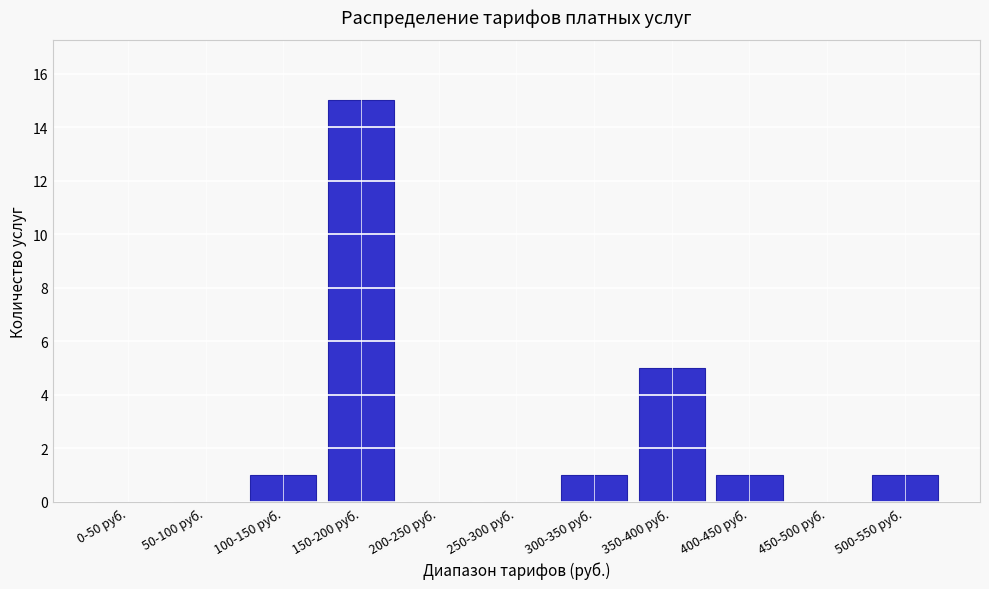

Reading left to right, list all the values displayed in this chart.

0-50 руб.=0	50-100 руб.=0	100-150 руб.=1	150-200 руб.=15	200-250 руб.=0	250-300 руб.=0	300-350 руб.=1	350-400 руб.=5	400-450 руб.=1	450-500 руб.=0	500-550 руб.=1